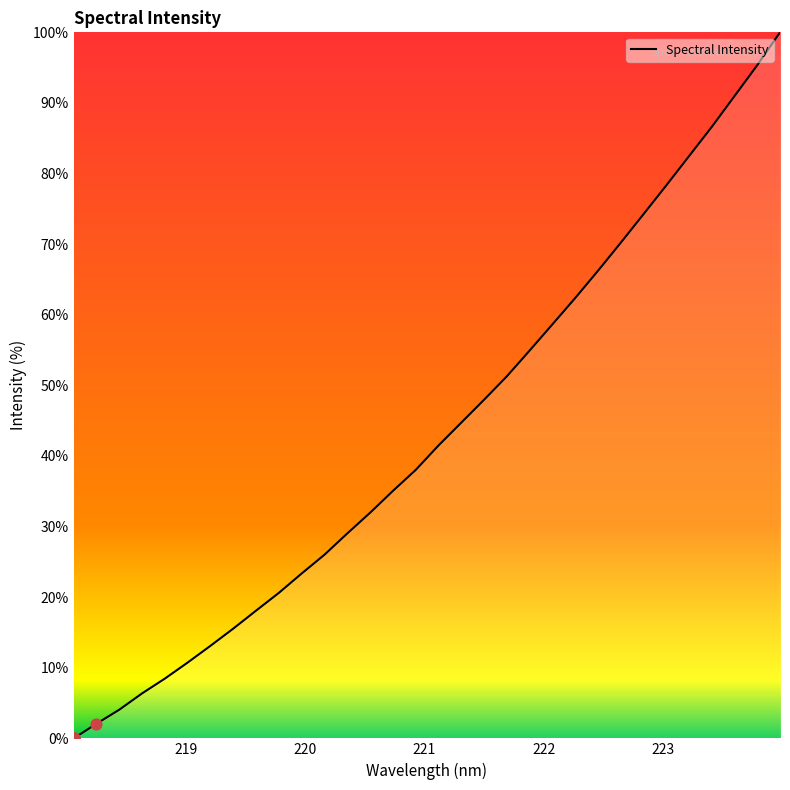

What is the greatest value displayed?

100.0